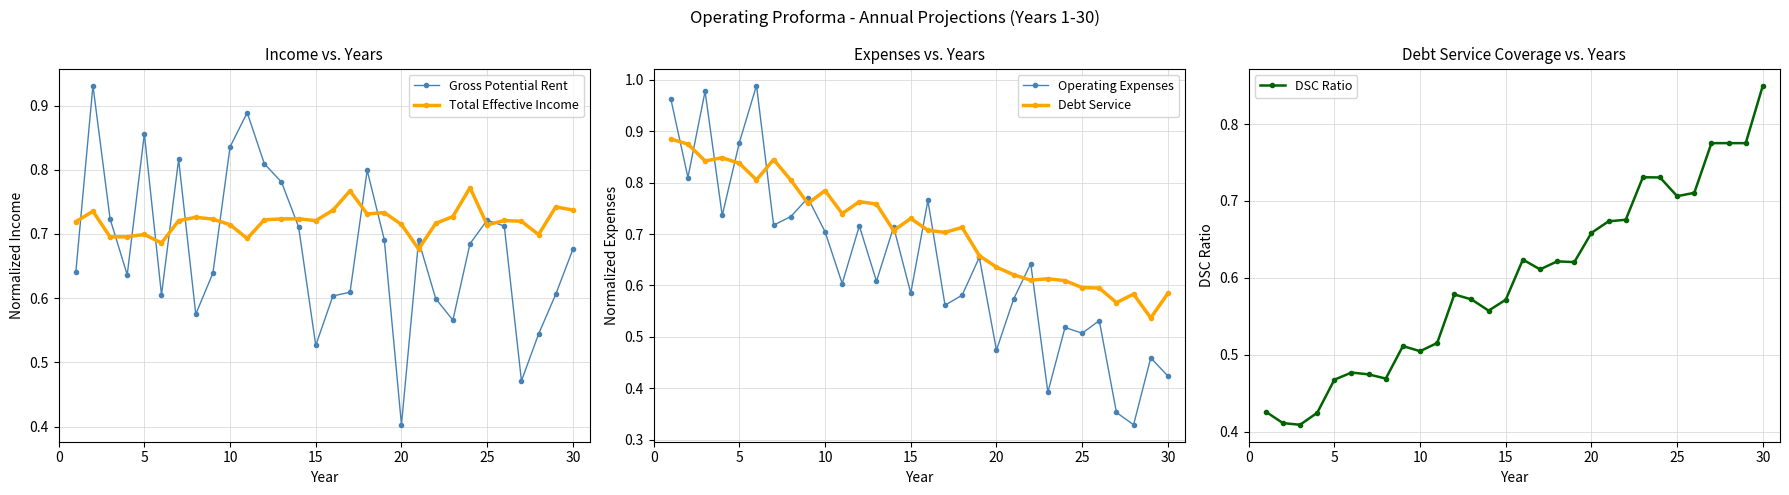

What is the minimum value for Gross Potential Rent?

0.4